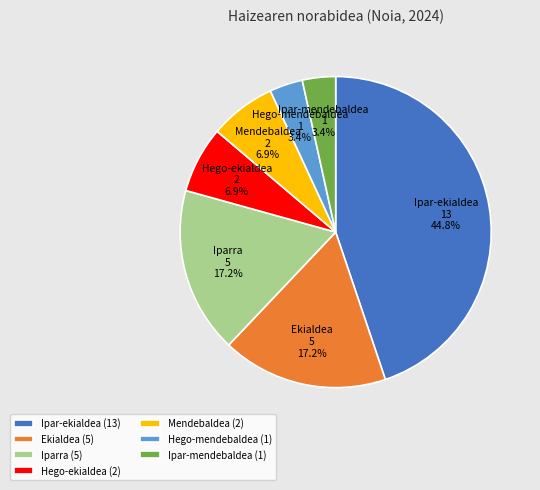

Does Ipar-mendebaldea represent more than half of the total?

No